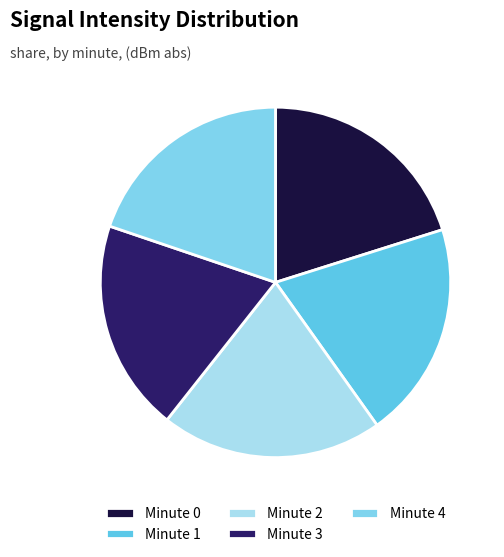

Does any single category account for the majority?

No